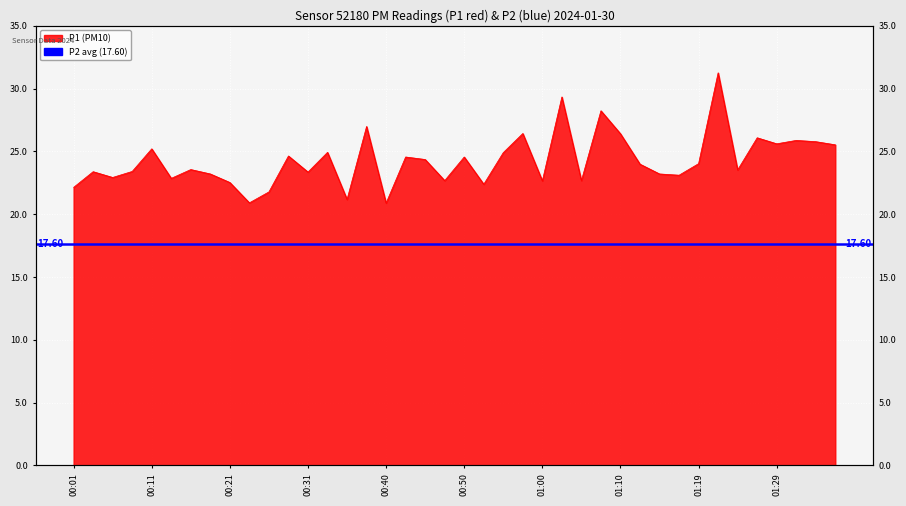

List the labels in order of value, smallest first.

00:40, 00:23, 00:35, 00:26, 00:01, 00:52, 00:21, 01:00, 00:48, 01:05, 00:14, 00:06, 01:17, 00:18, 01:14, 00:31, 00:04, 00:09, 01:24, 00:16, 01:12, 01:19, 00:45, 00:43, 00:50, 00:28, 00:55, 00:33, 00:11, 01:36, 01:29, 01:34, 01:31, 01:27, 01:10, 00:57, 00:38, 01:07, 01:02, 01:22